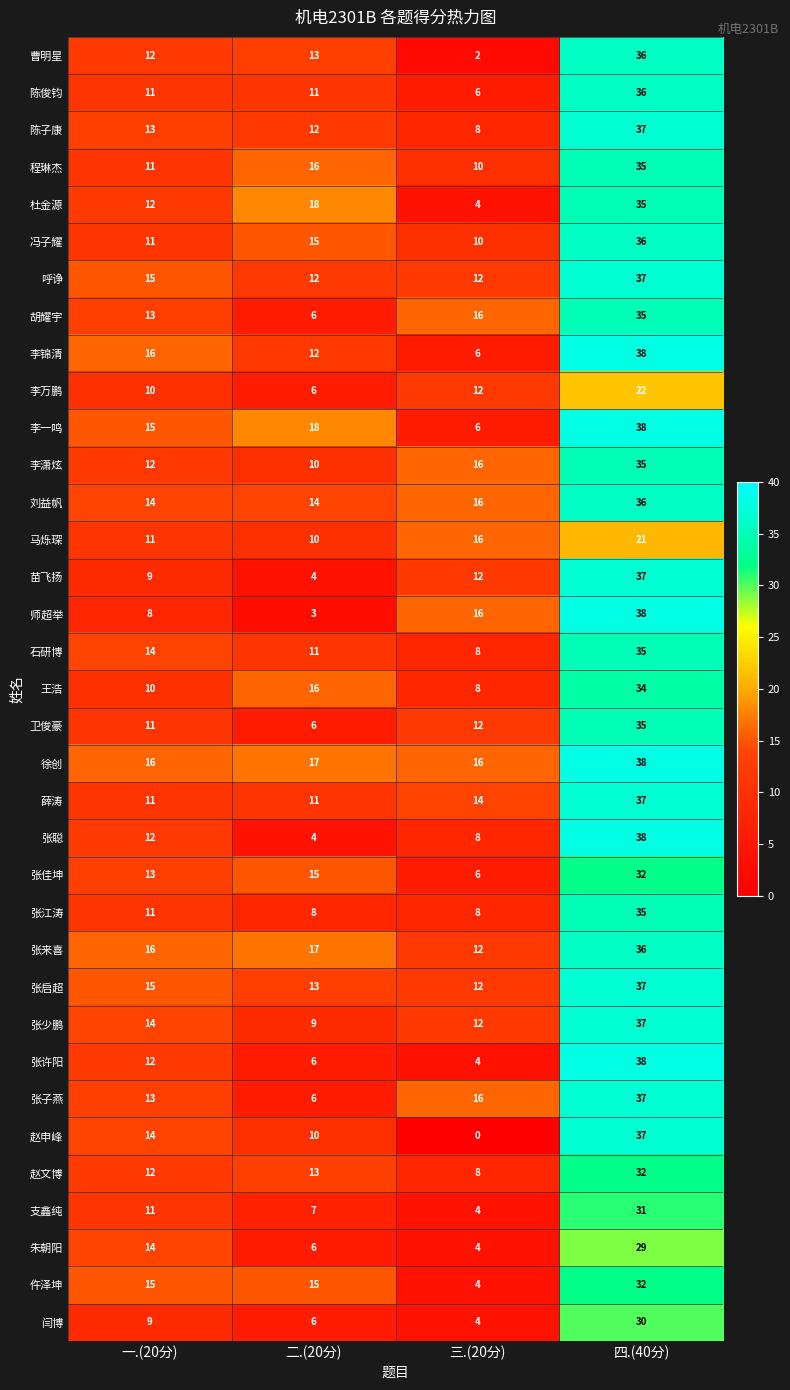

What is the difference between the highest and lowest values at 一.(20分)?

8